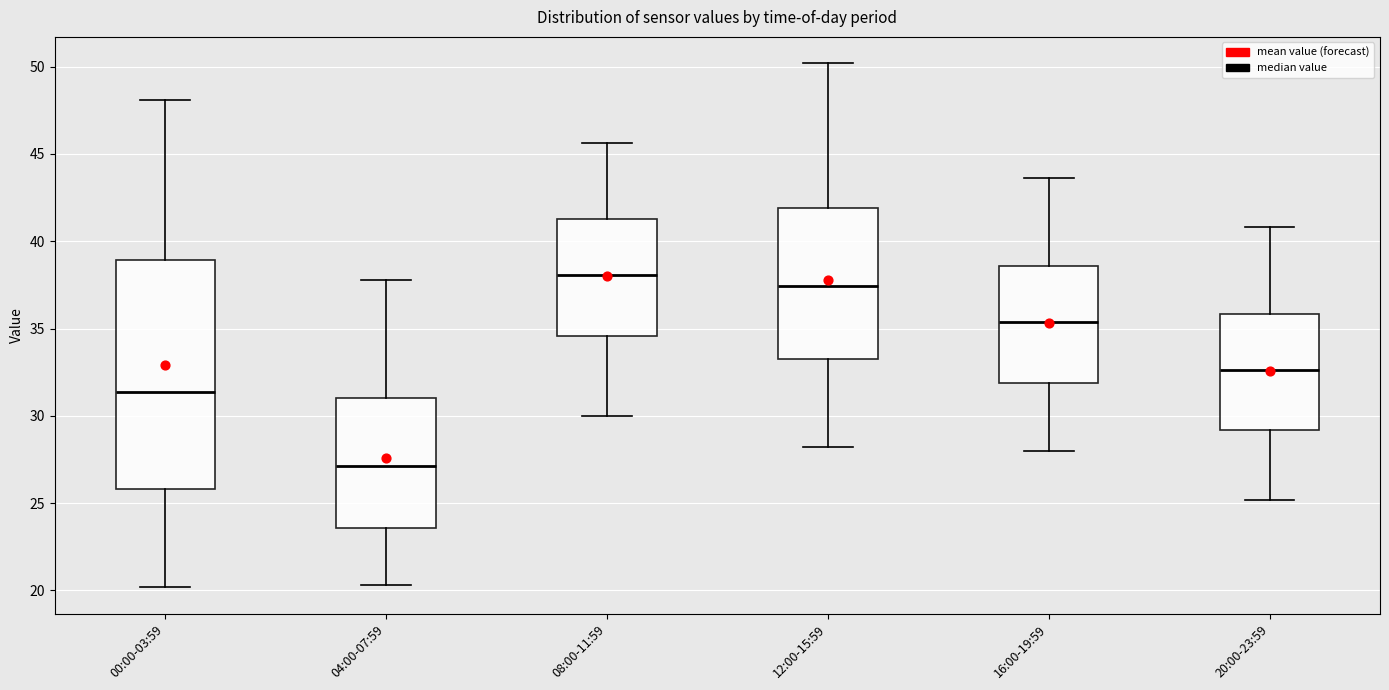

Comparing the boxes themselves (not the whiskers), which one is the tallest?

00:00-03:59